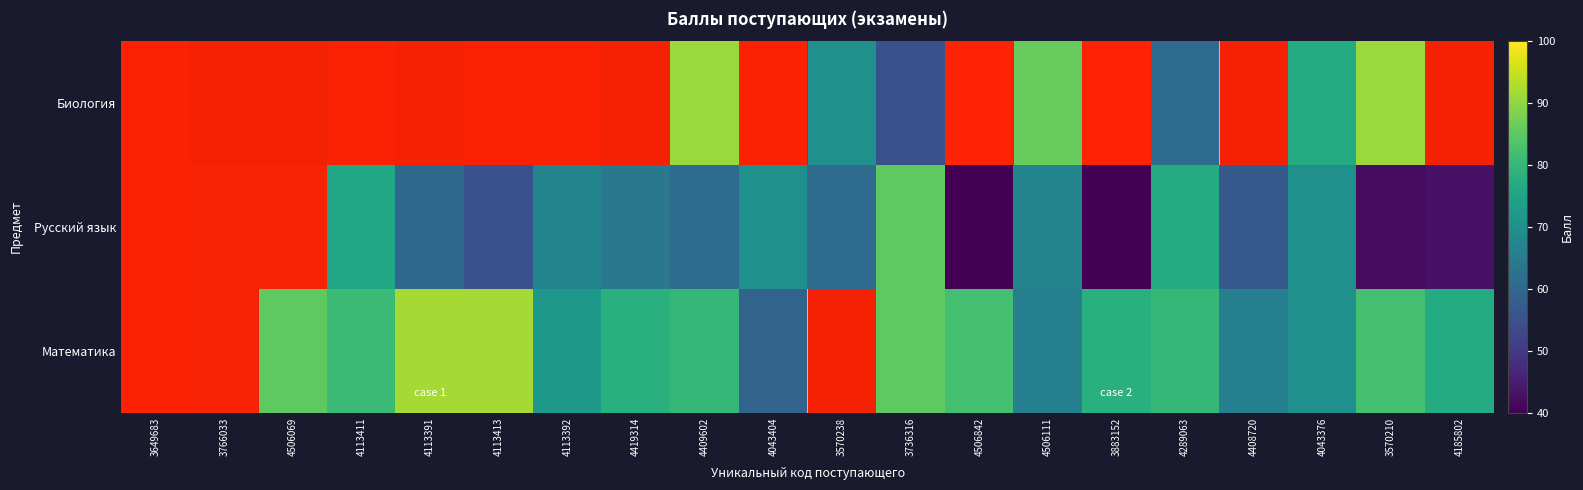

Between 4506069 and 3736316, which is larger?

4506069